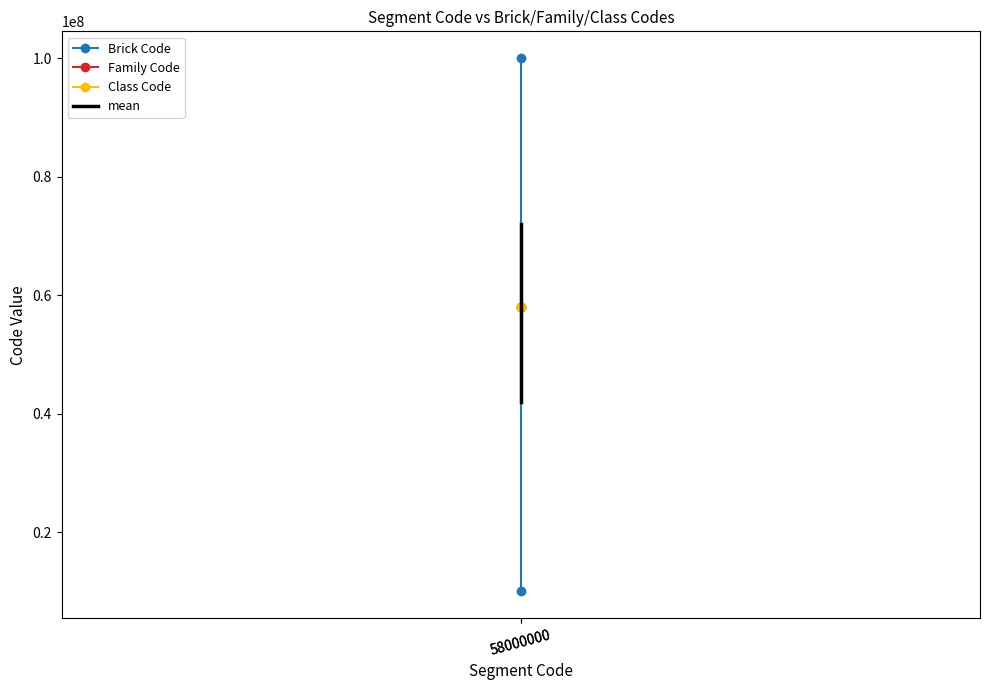

How many data points does each series have?

2